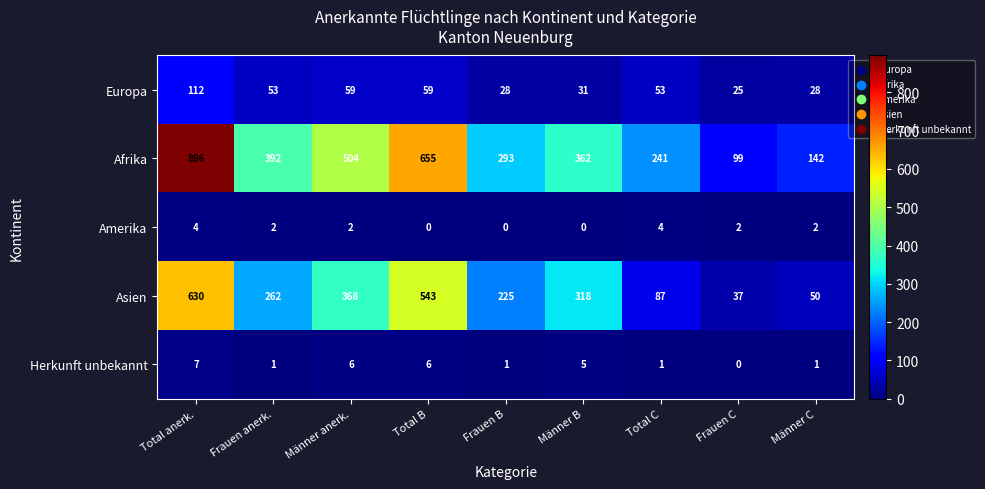

Count the number of categories in the chart.

9